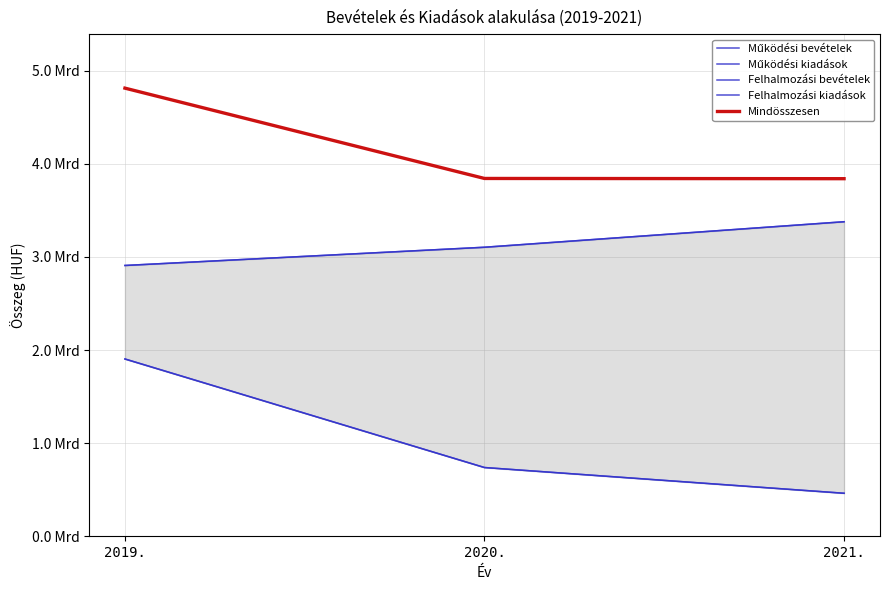

Is the value of Felhalmozási bevételek at 2020. greater than the value of Felhalmozási kiadások at 2021.?

Yes